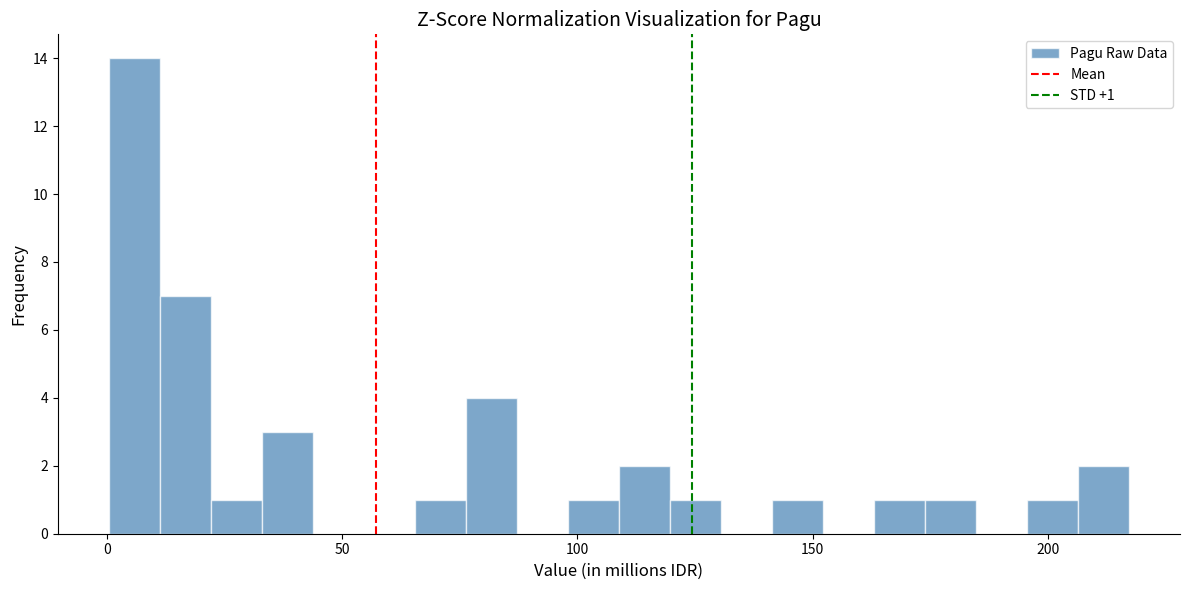

Read against the x-axis, roughly where is the centre of the tallest bar?

5